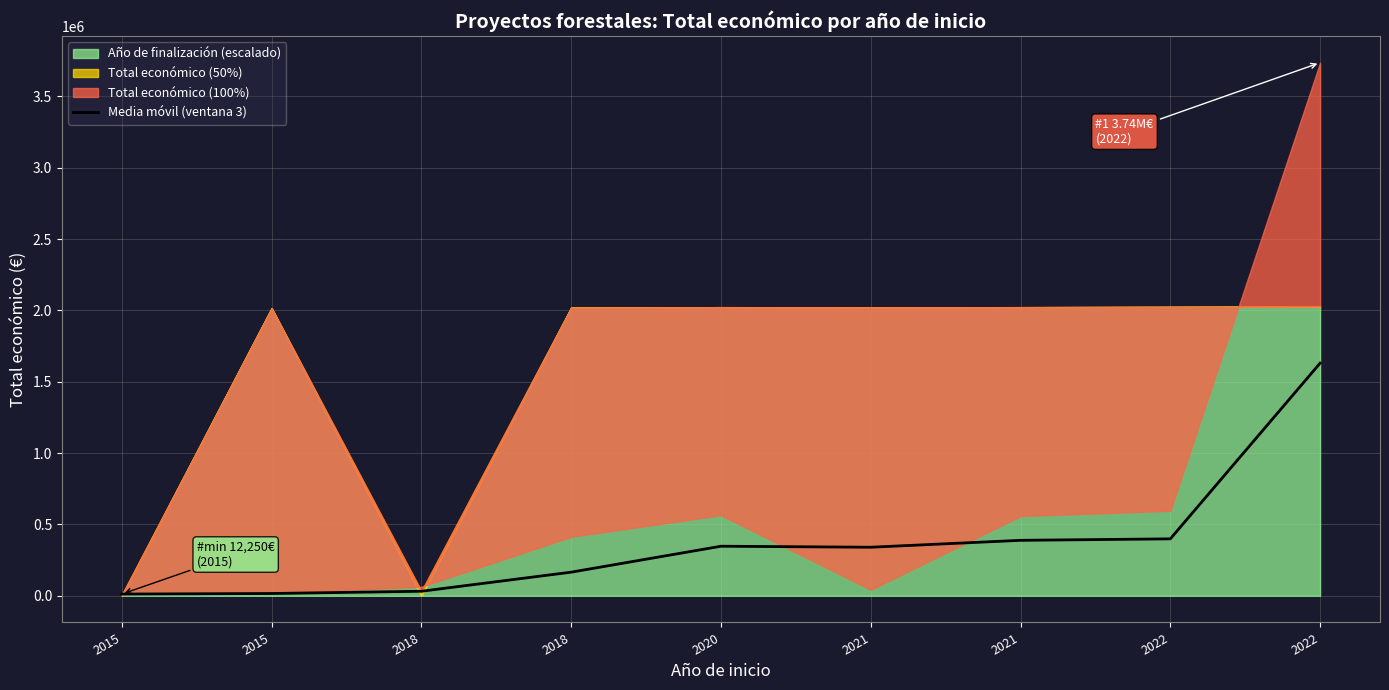

How many interior local peaks (higher than both neighbors) does the data have?

1